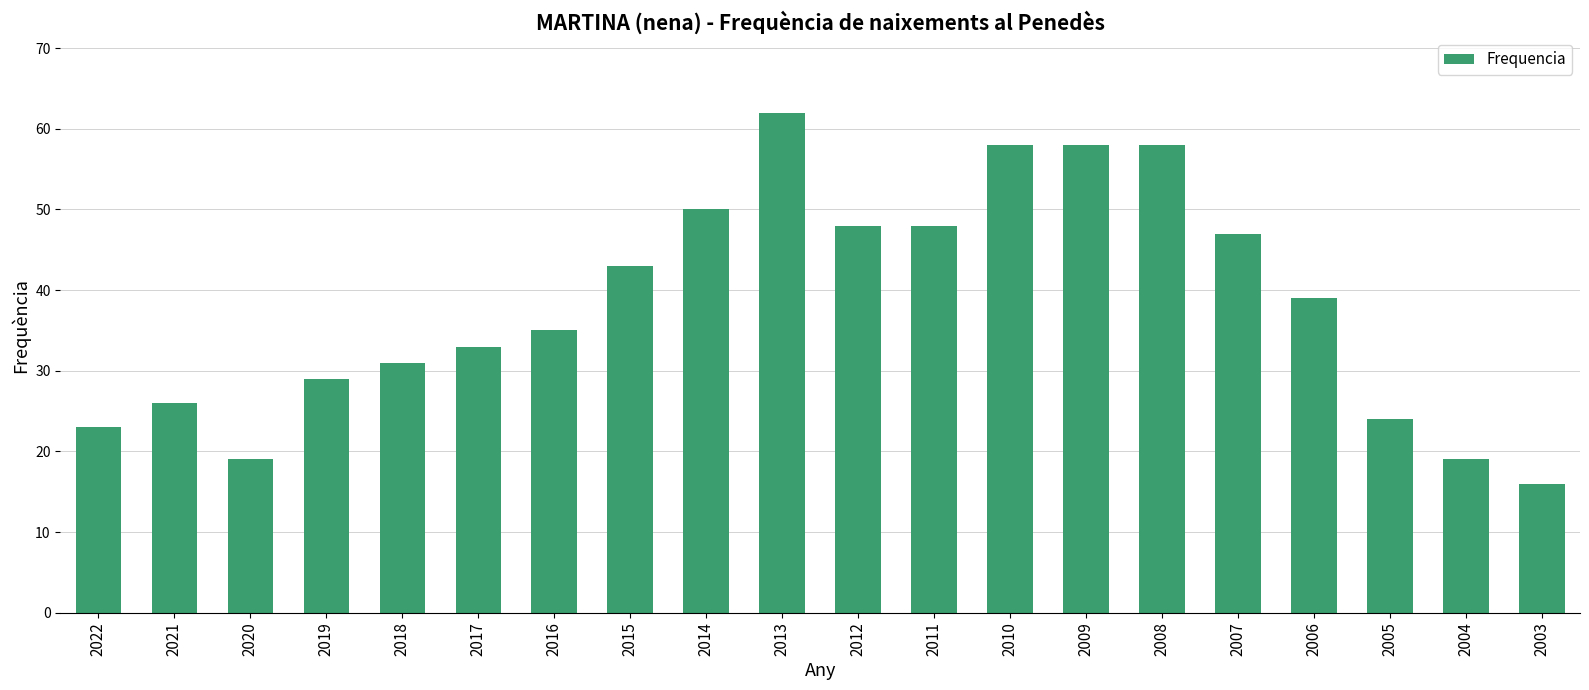

What is the value of the 12th bar from the left?

48